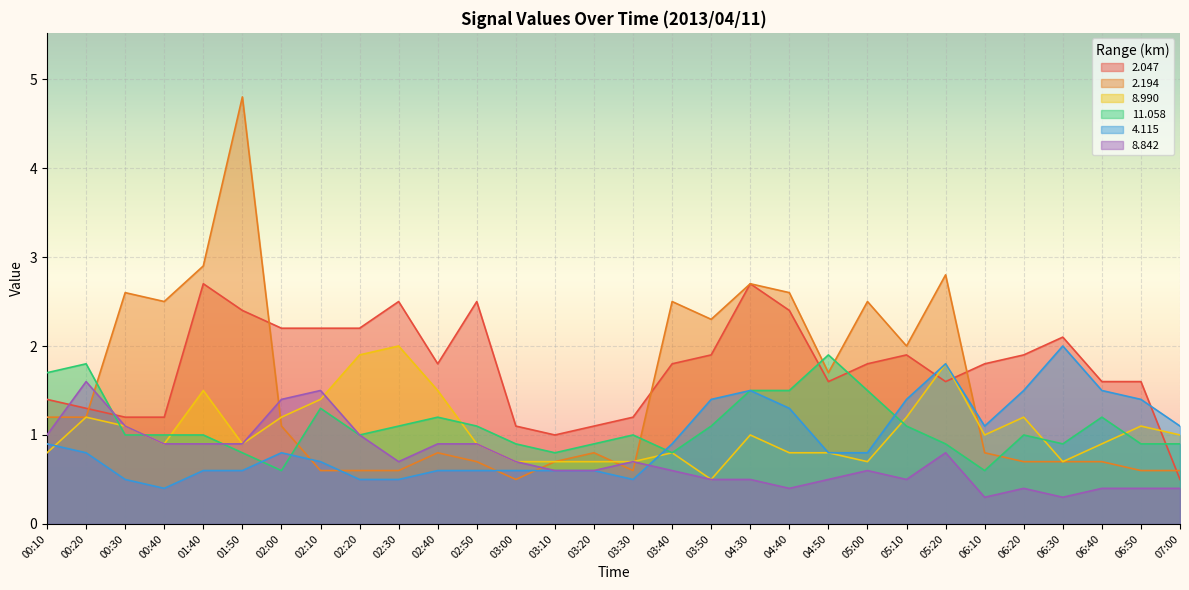

Count the number of categories in the chart.

30